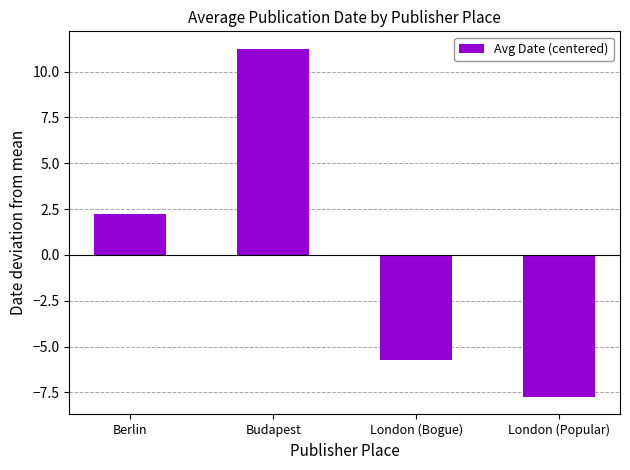

How many positive values are there?

2